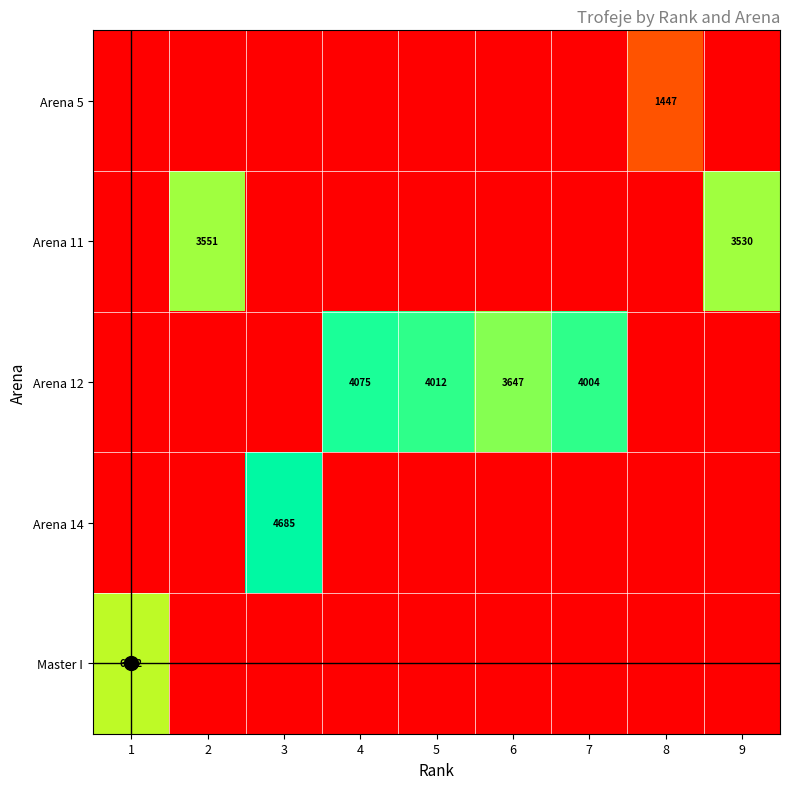

Is it true that Master I equals 0 at 3?

True